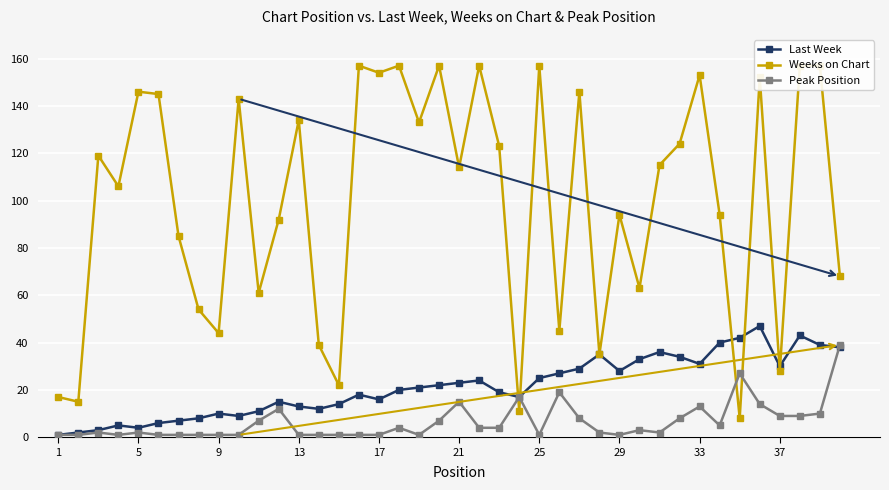

What is the highest value of the Last Week series?

47